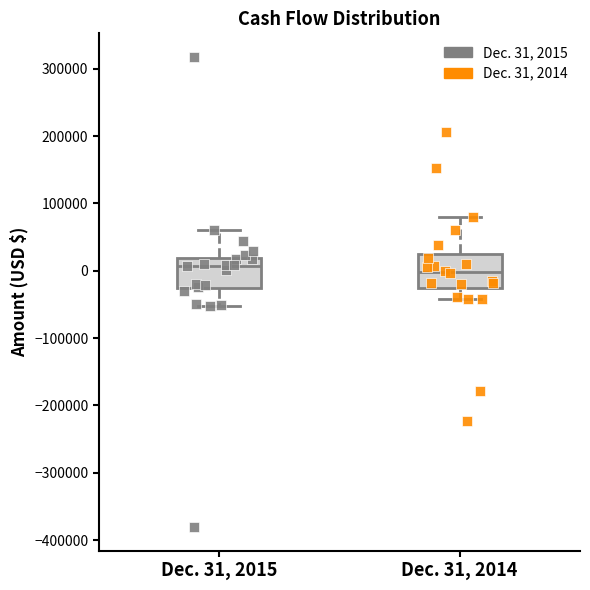

Reading left to right, read every box against the y-axis: the position of its median line, the range the box covers, and the ends of its whiskers. The values are not printed on the chart, so give them approximately, as read against the axis.

Dec. 31, 2015: median 10000, box -30000 to 20000, whiskers -50000 to 60000
Dec. 31, 2014: median 0, box -30000 to 20000, whiskers -40000 to 80000